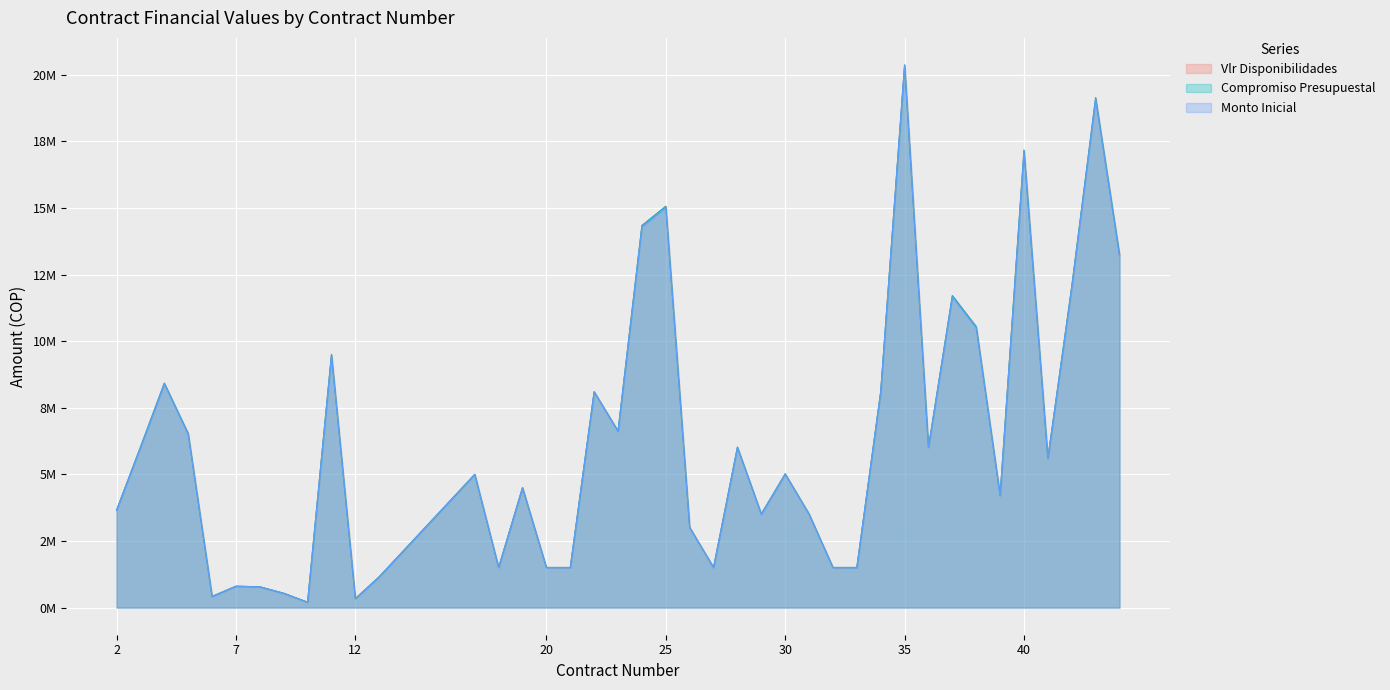

Which label corresponds to the smallest value in the chart?

10